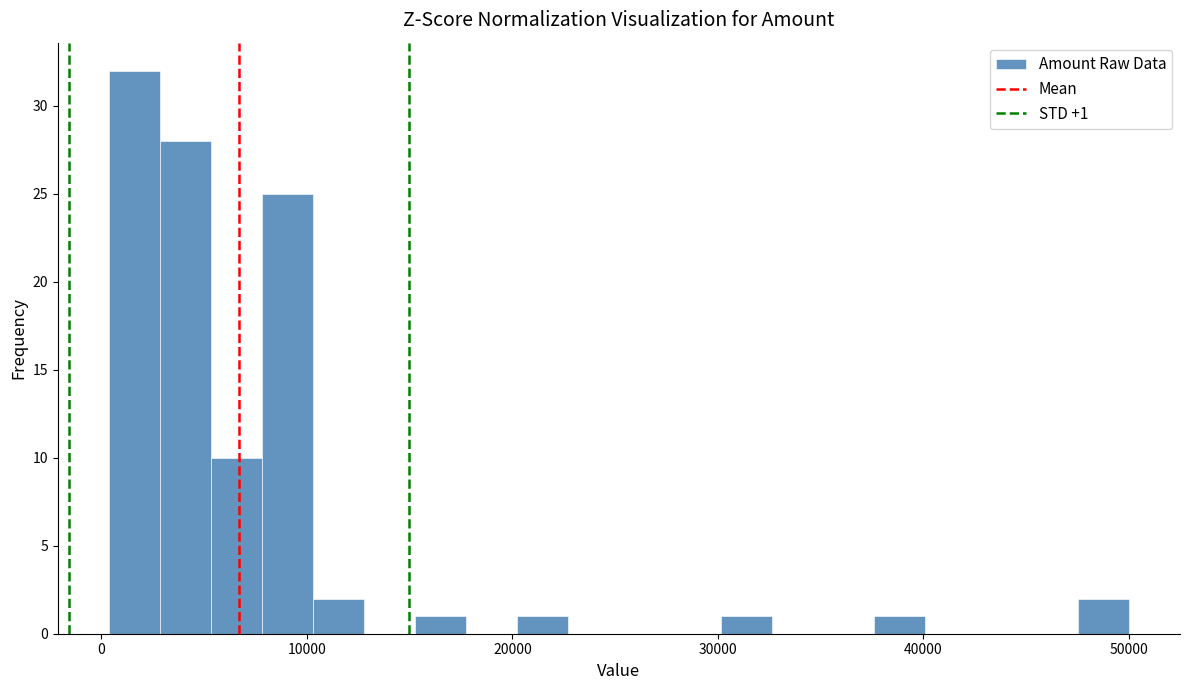

Read against the x-axis, roughly where is the centre of the tallest bar?

2000